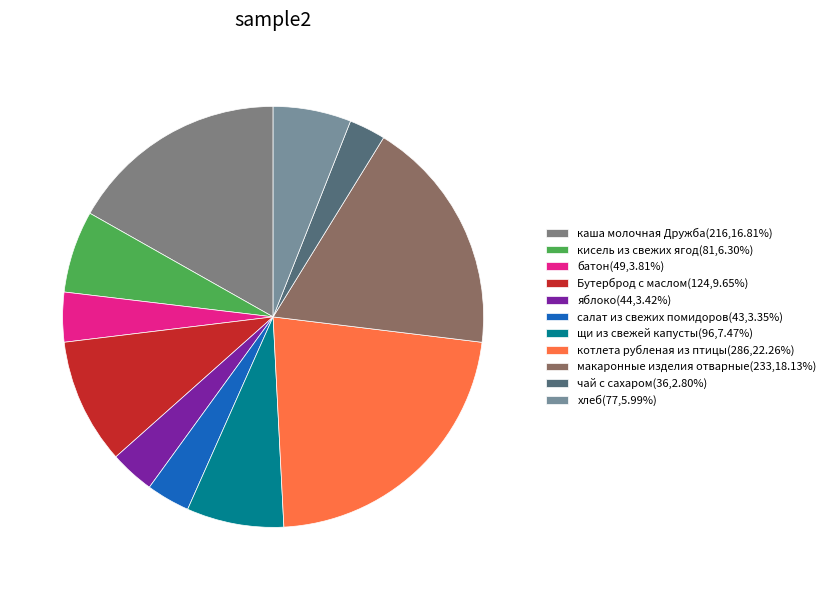

True or false: Бутерброд с маслом accounts for 3% of the total.

False